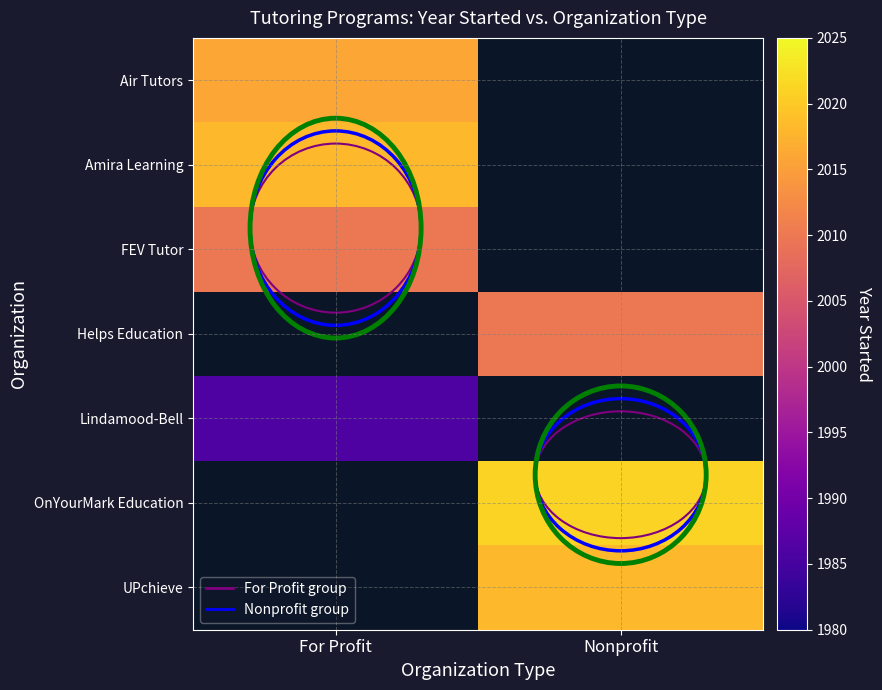

What is the approximate value of FEV Tutor at For Profit?

2010.0